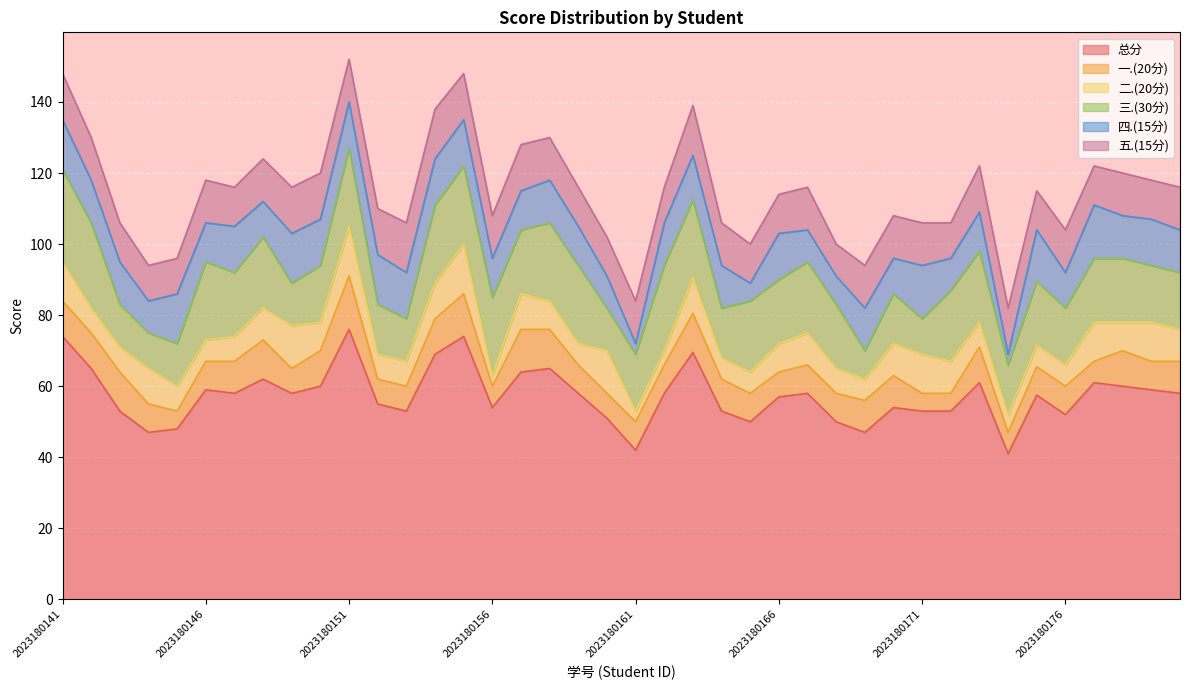

At which label does 一.(20分) first exceed 8?

2023180141